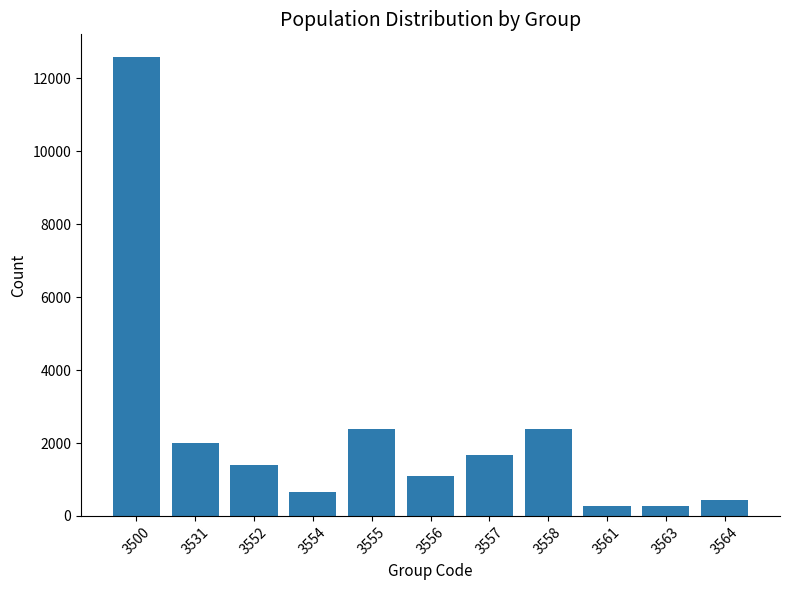

Are the bars grouped side by side (vs. stacked)?

No